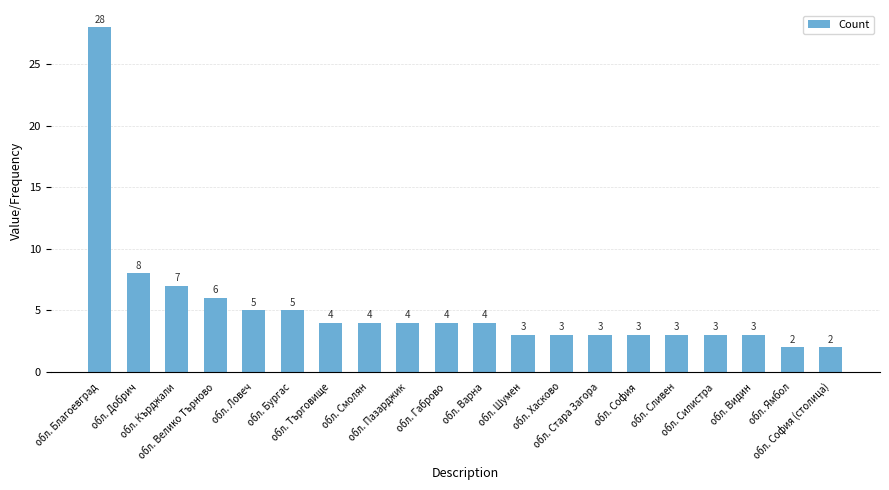

The value at обл. Кърджали is 4. True or false?

False